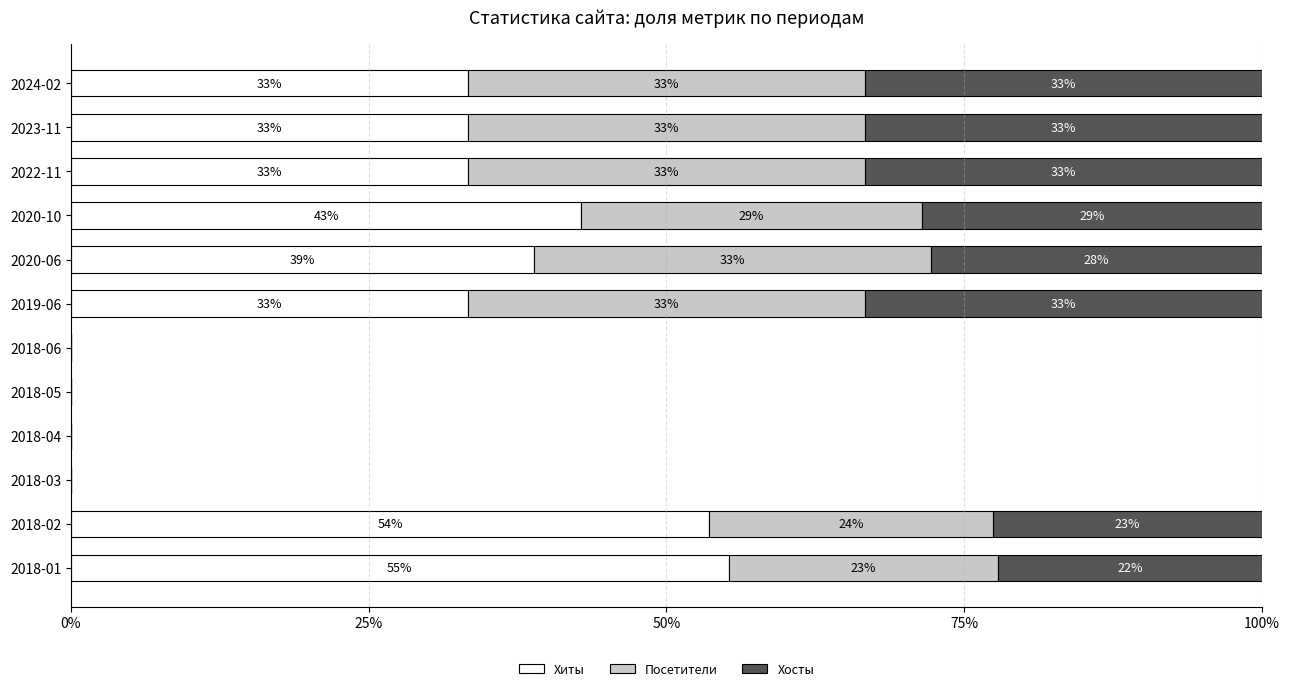

What are all the series names shown in the legend?

Хиты, Посетители, Хосты